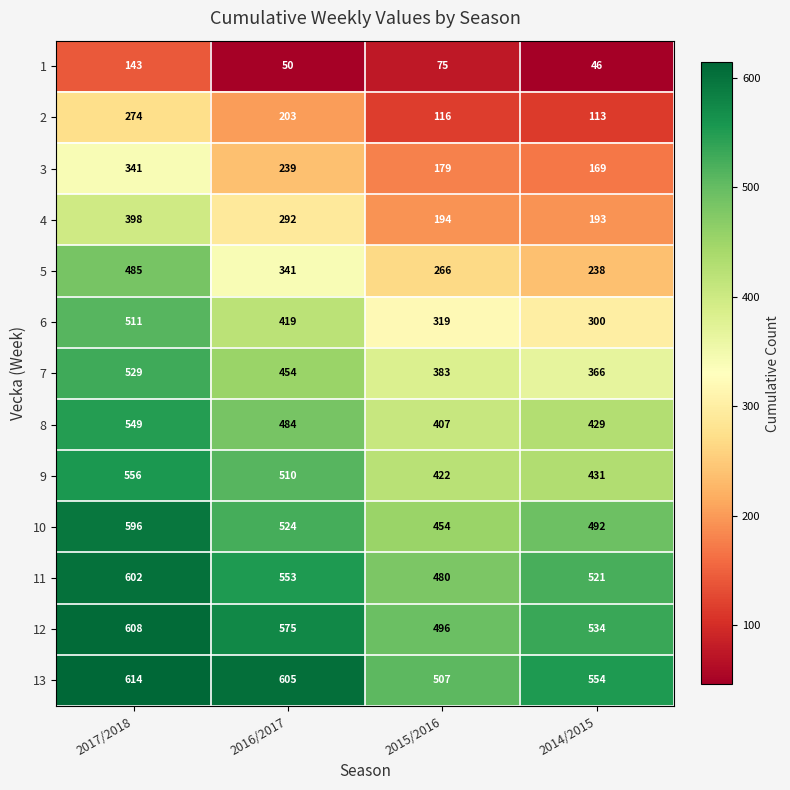

Between 2015/2016 and 2014/2015, which series saw the biggest shift?

13